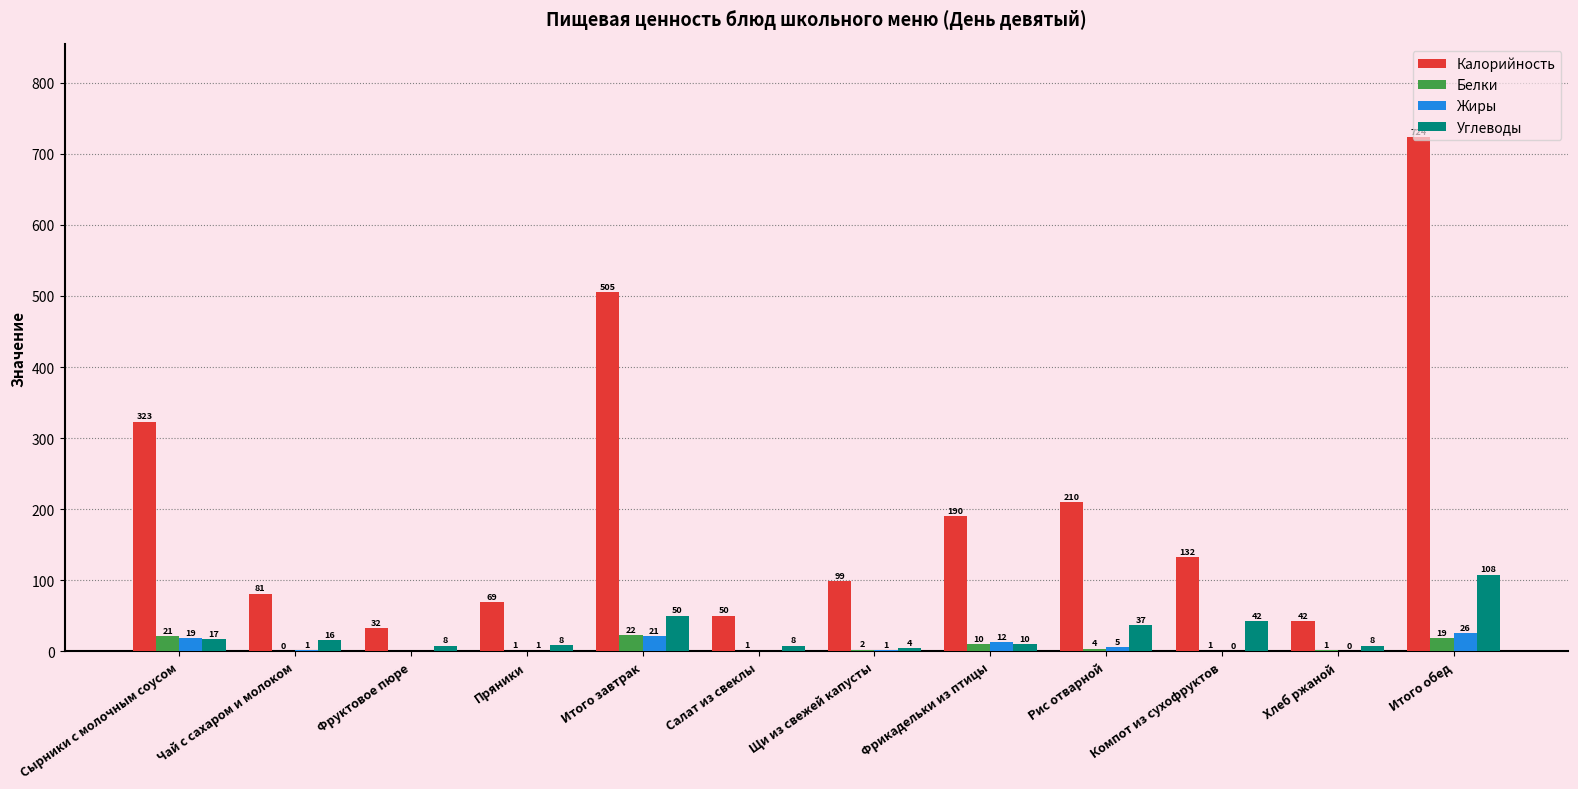

Which series has the widest spread of values?

Калорийность